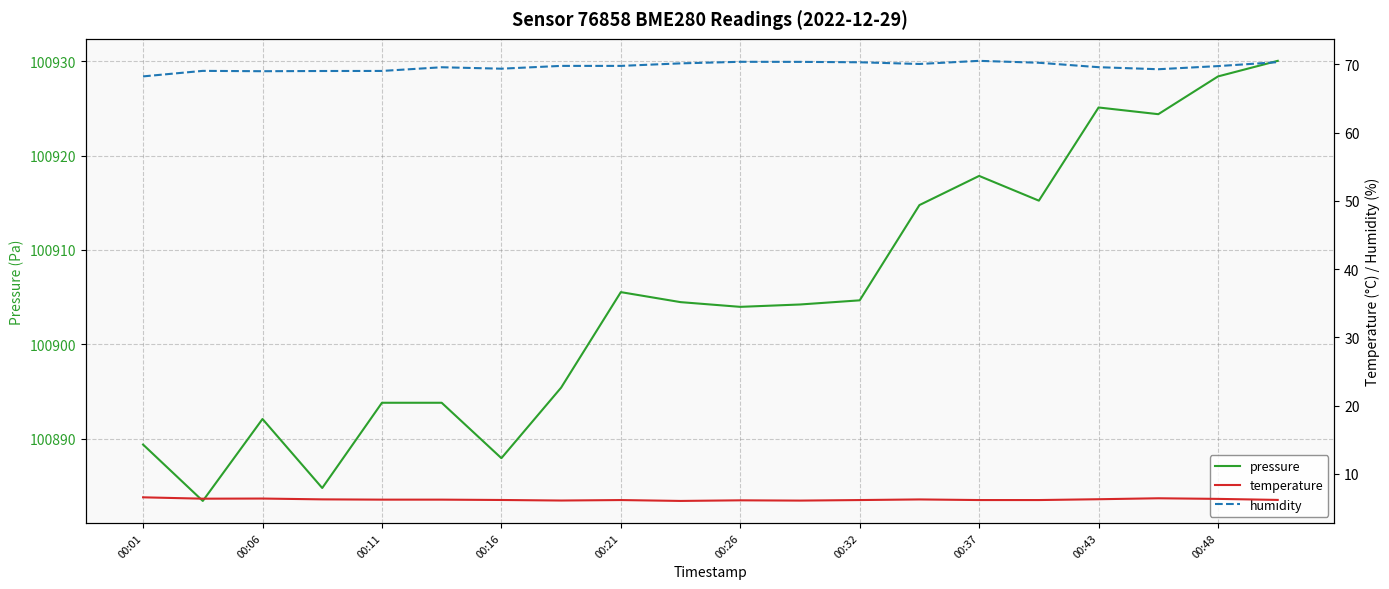

What is the lowest value of the pressure series?

100883.4